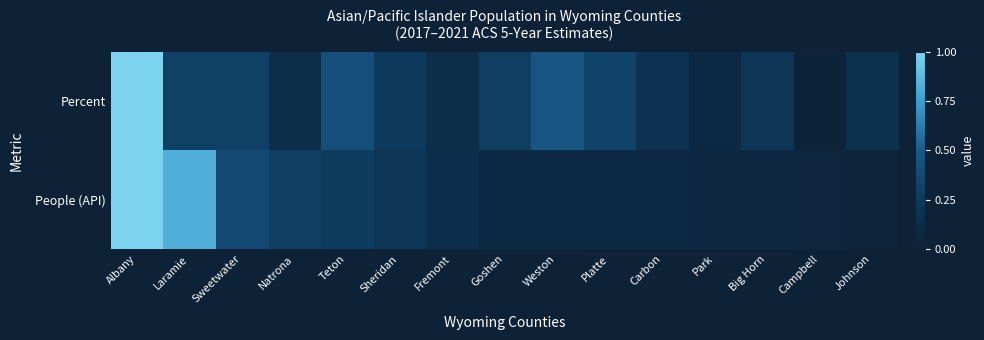

Which series changed the most between Park and Johnson?

Percent